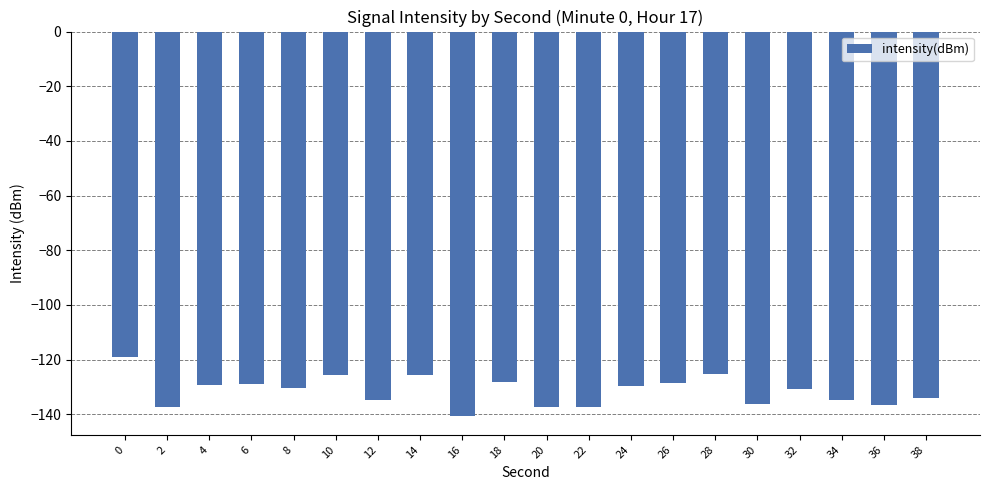

How many bars are there in total?

20